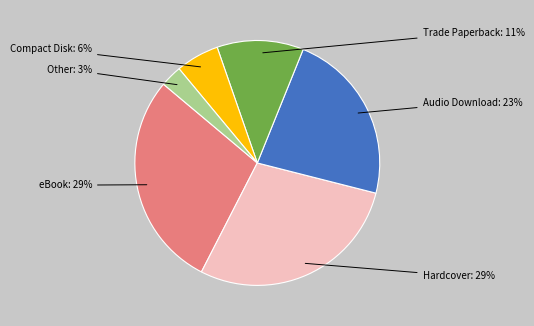

What percentage is the Trade Paperback slice, to the nearest percent?

11%